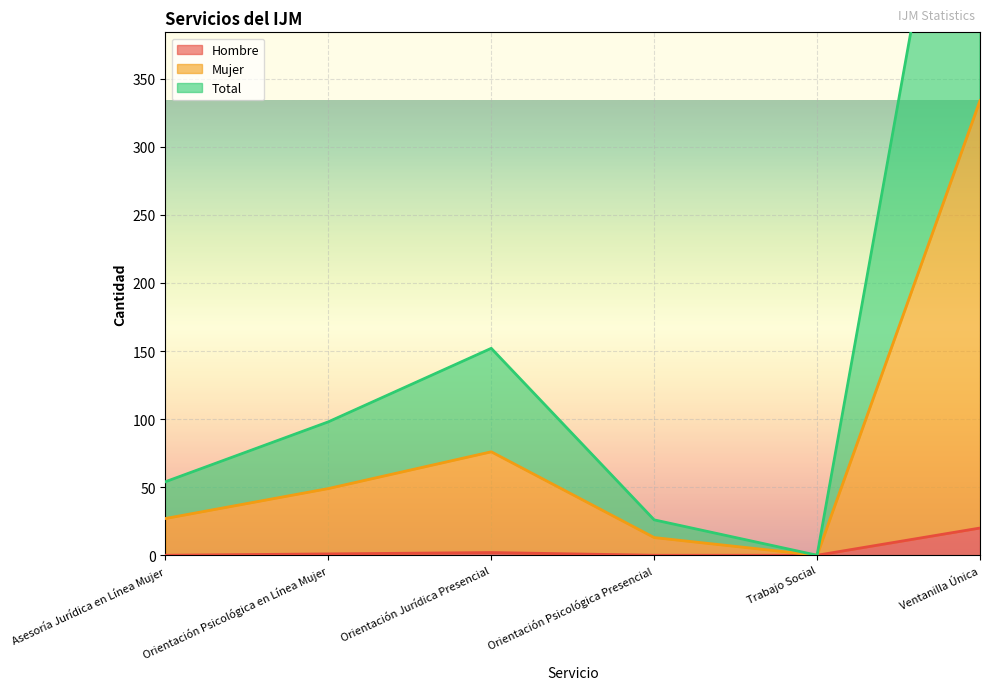

List the series in order of their peak value, highest first.

Total, Mujer, Hombre